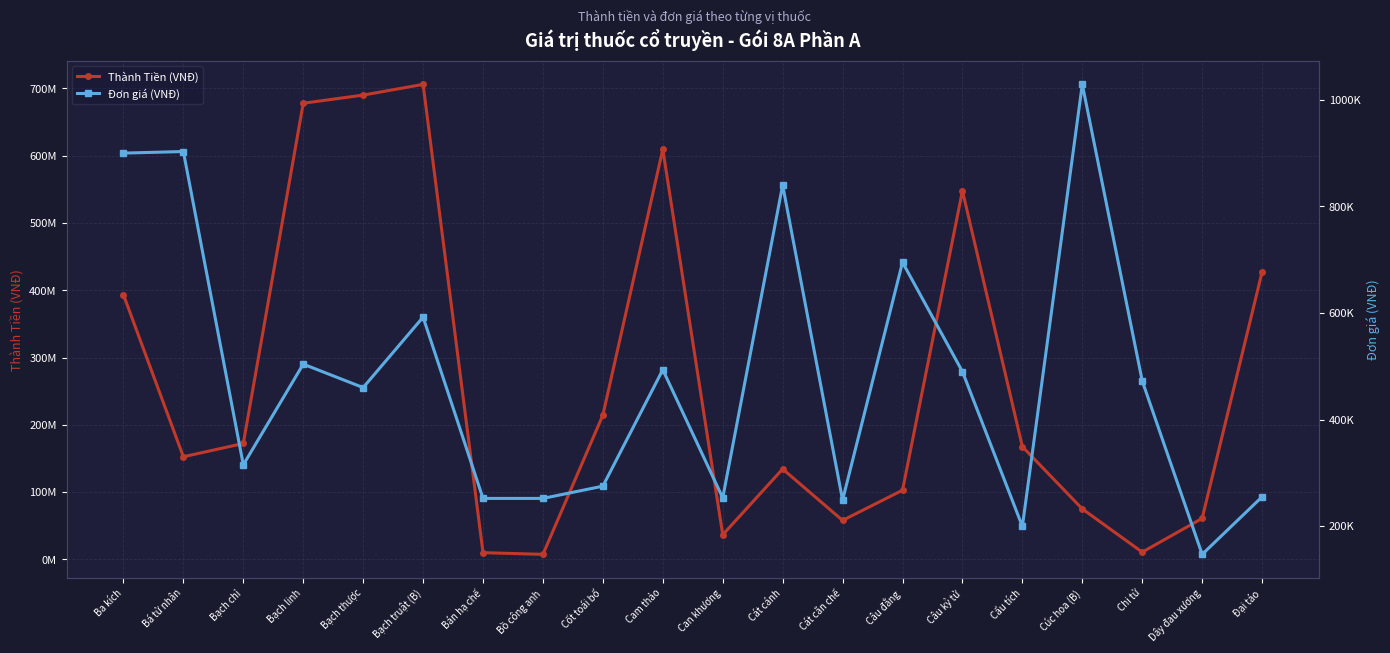

What is the difference between the maximum and minimum values in the Đơn giá (VNĐ) series?

882000